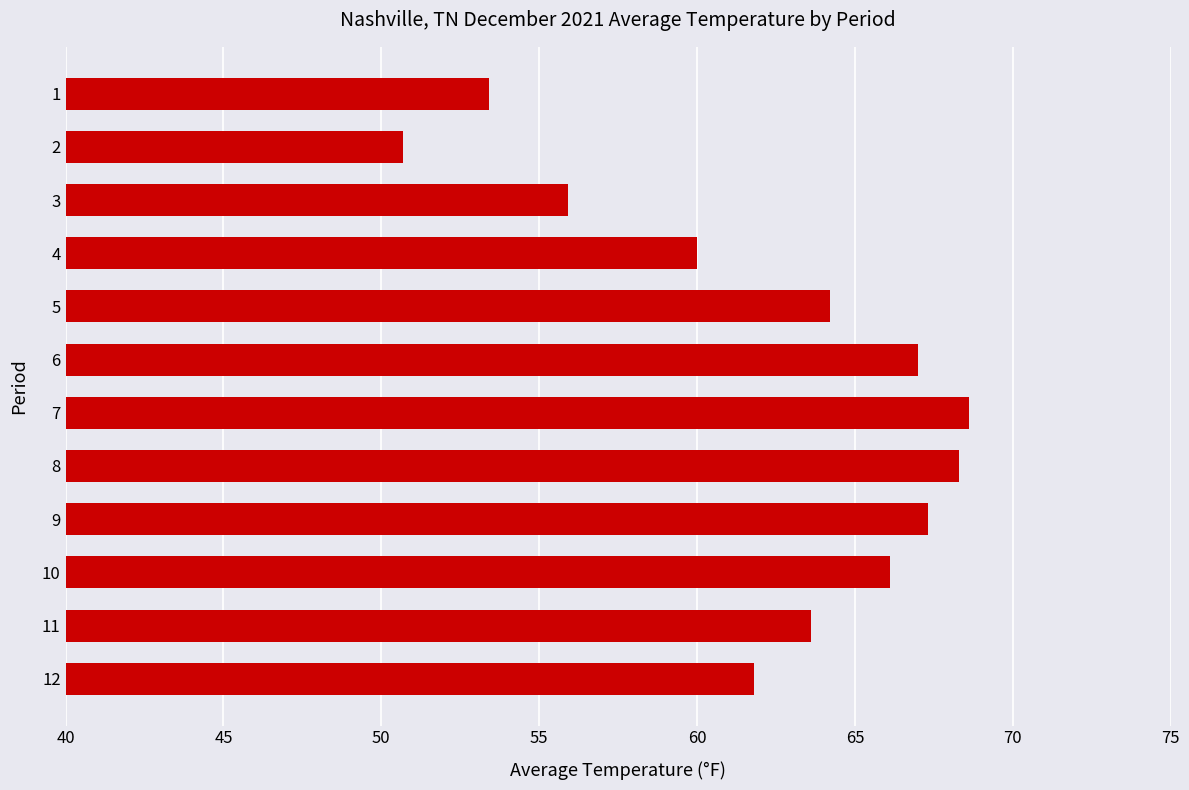

How many bars are there in total?

12